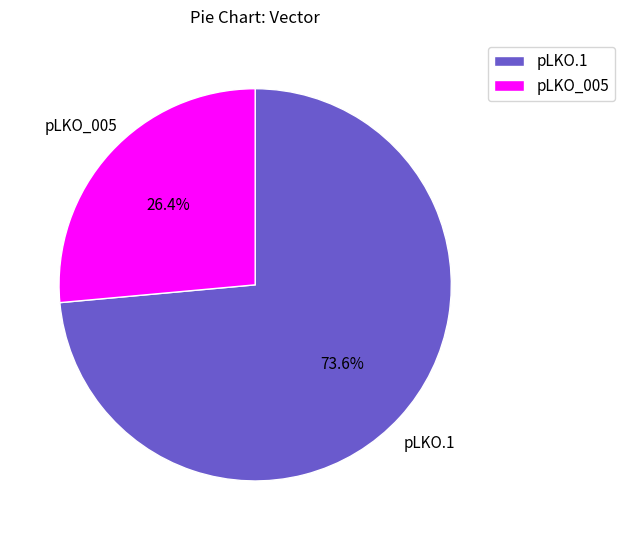

How many segments does this pie chart have?

2